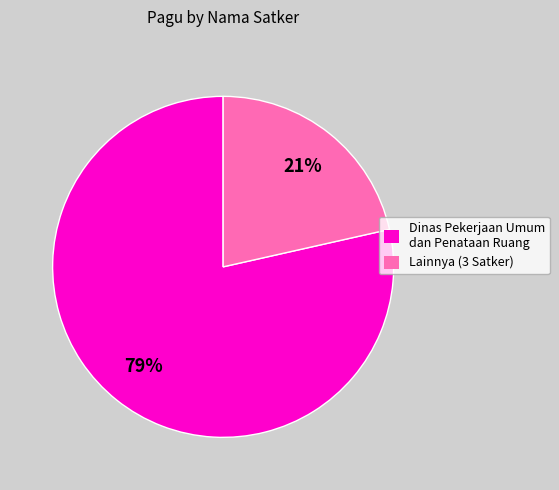

Which category has the smallest portion of the pie?

Lainnya (3 Satker)